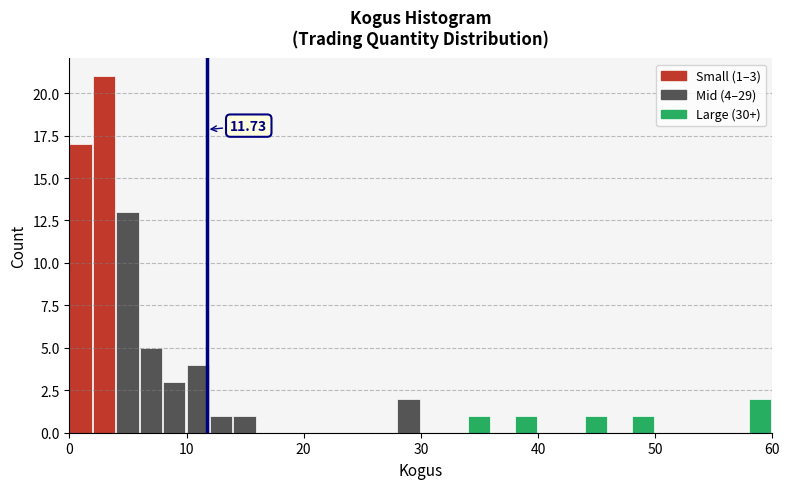

Read against the x-axis, roughly where is the centre of the tallest bar?

3